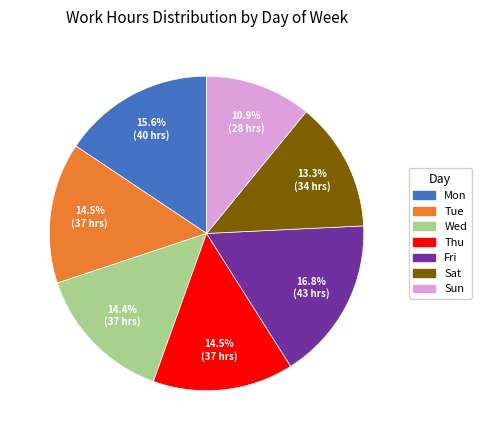

Does Mon represent more than half of the total?

No